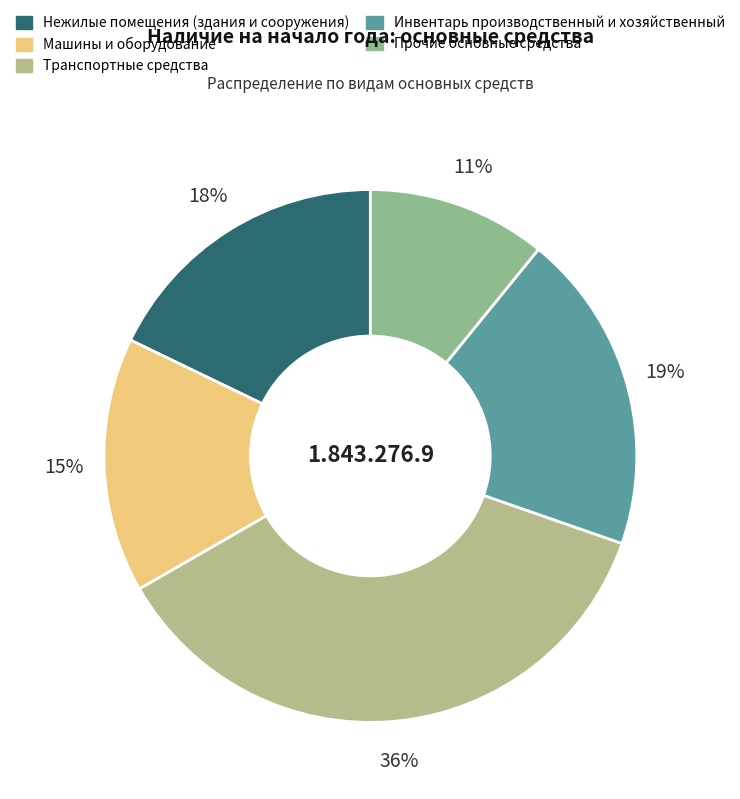

Does Нежилые помещения (здания и сооружения) represent more than half of the total?

No